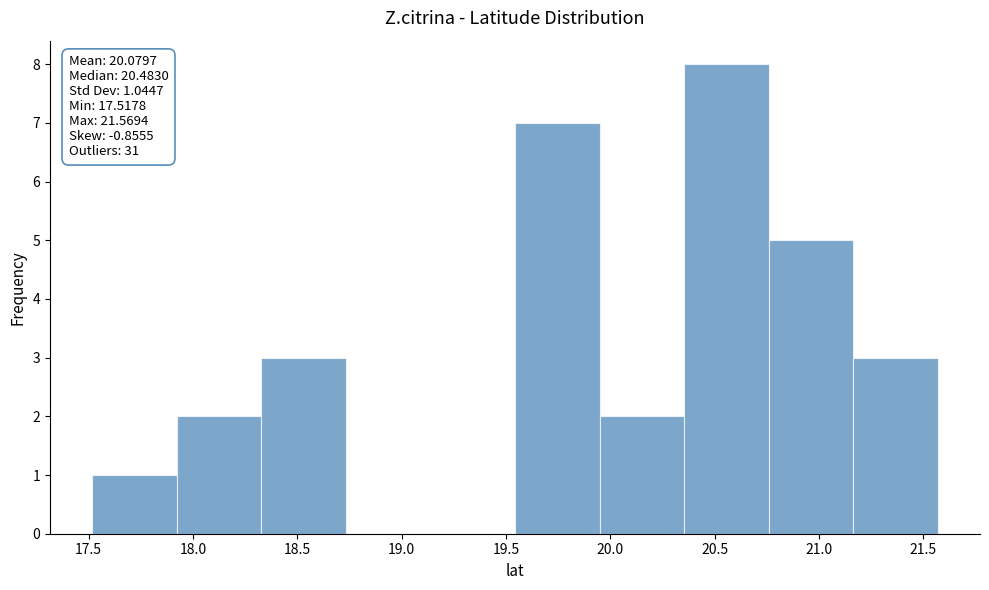

Which range on the x-axis has the tallest bar?

20.35 to 20.75